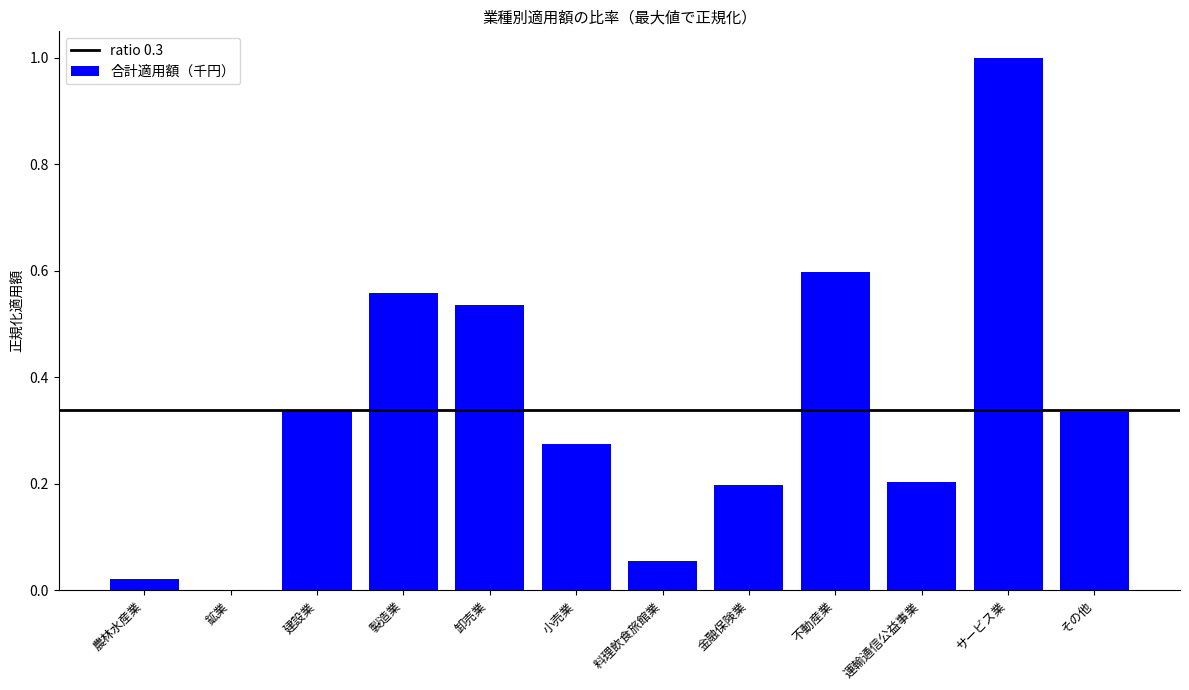

Which category has the highest value across all series?

サービス業